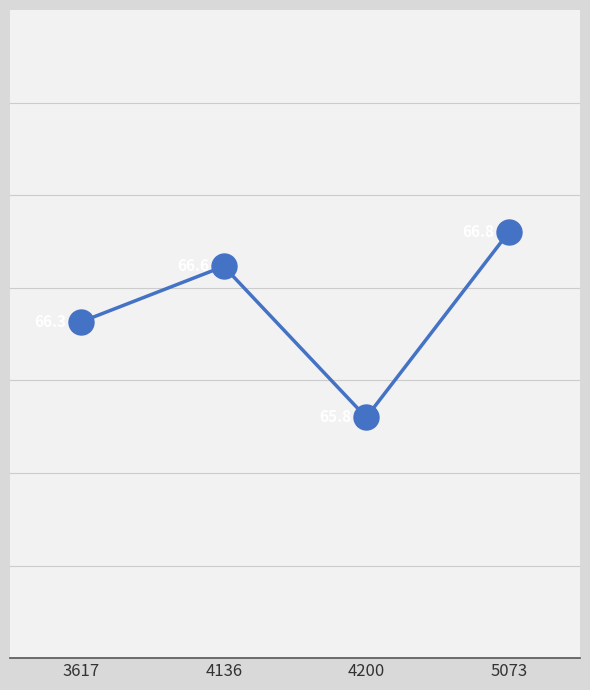

Reading left to right, transcribe all the data shown in this chart.

66.3	66.6	65.8	66.8